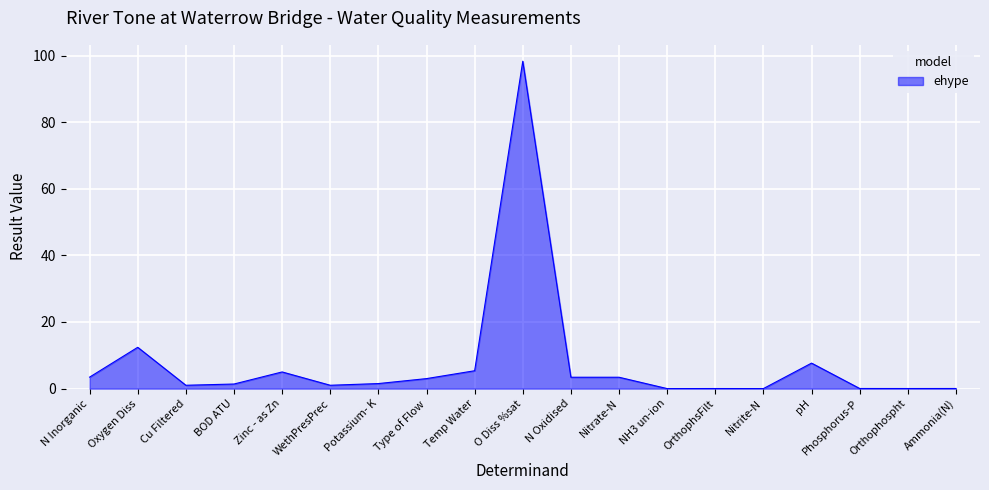

Which has a higher value, N Inorganic or Oxygen Diss?

Oxygen Diss